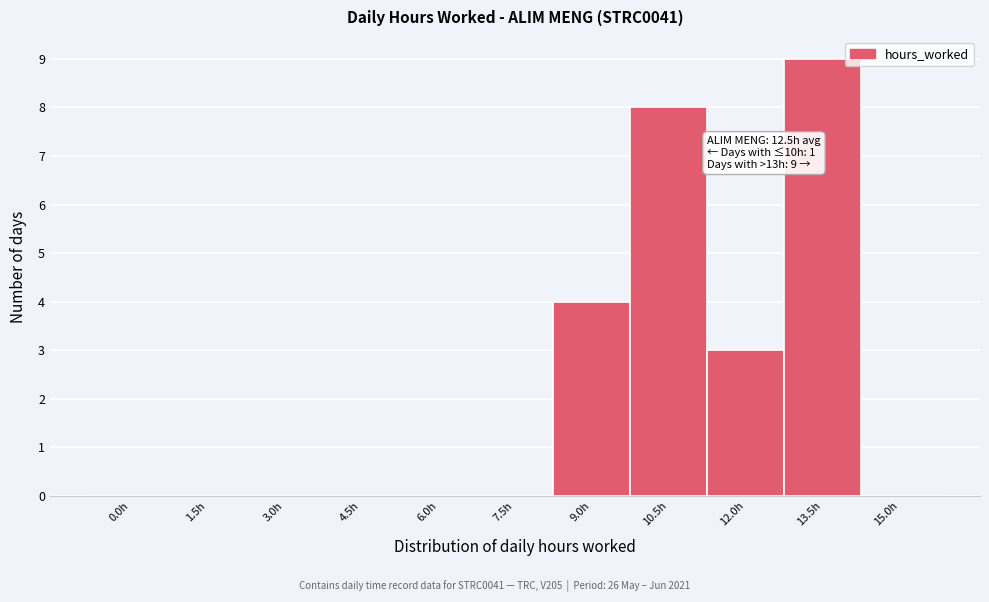

Reading left to right, list all the values displayed in this chart.

0.0h=0	1.5h=0	3.0h=0	4.5h=0	6.0h=0	7.5h=0	9.0h=4	10.5h=8	12.0h=3	13.5h=9	15.0h=0